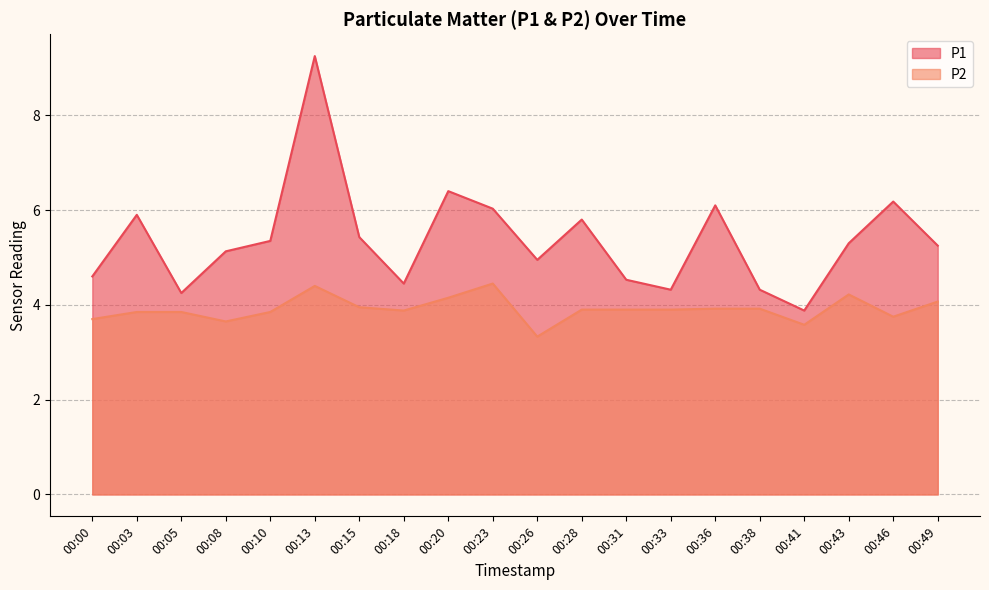

At which category does P2 reach its first local valley?

00:08